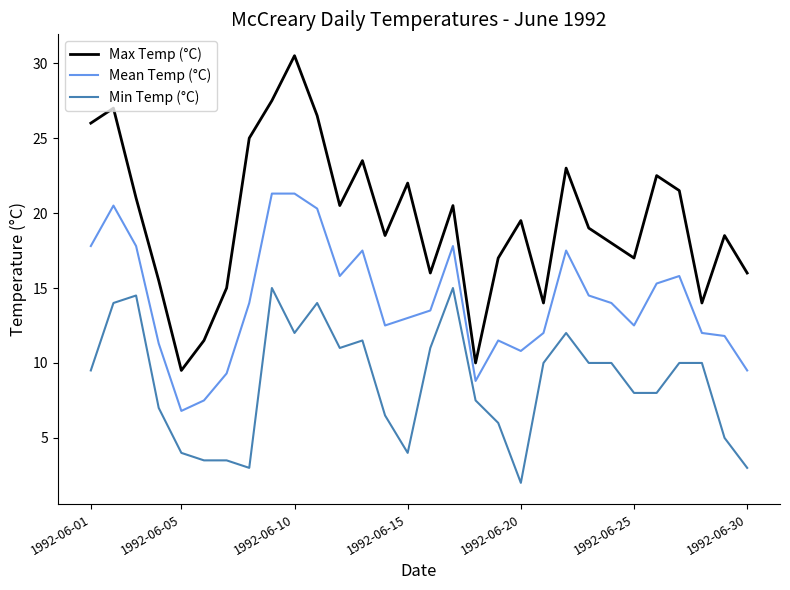

What is the maximum value shown in the chart?

30.5